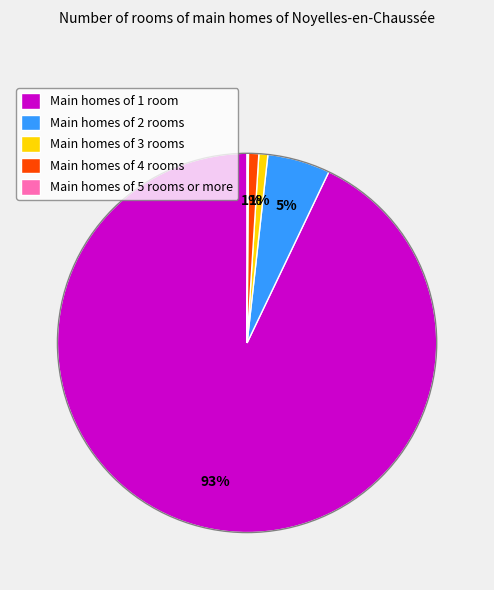

True or false: Main homes of 3 rooms accounts for 1% of the total.

True